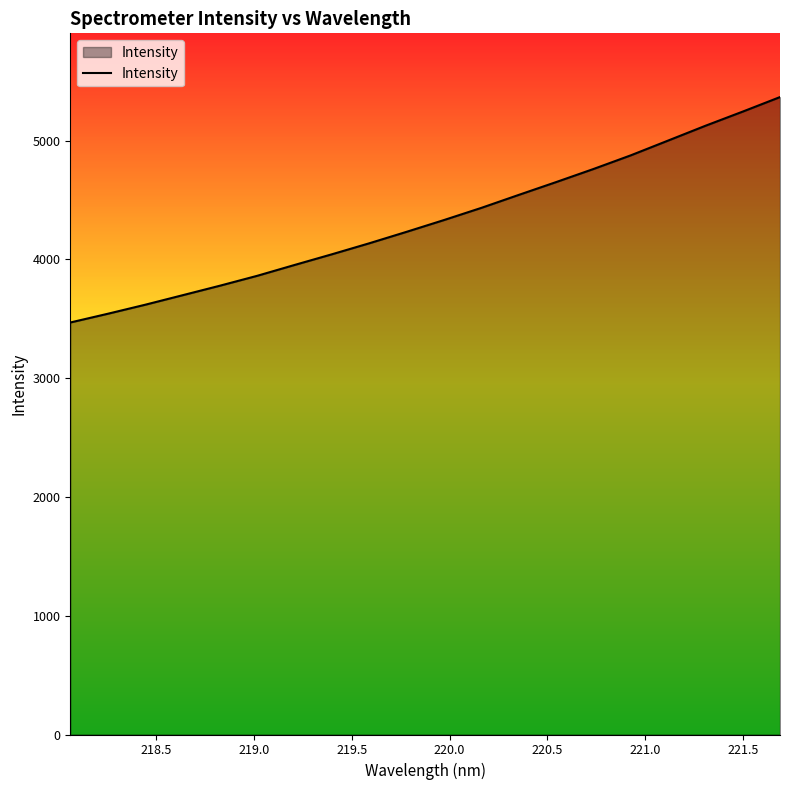

What is the greatest value displayed?

5366.0